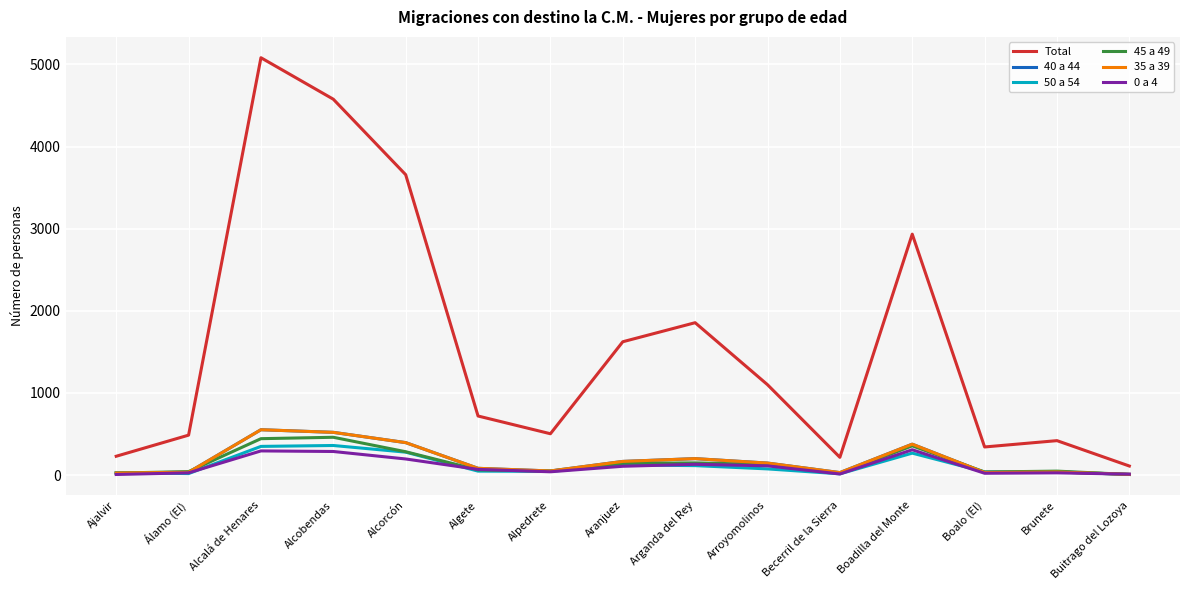

What position from the left is Alpedrete?

7